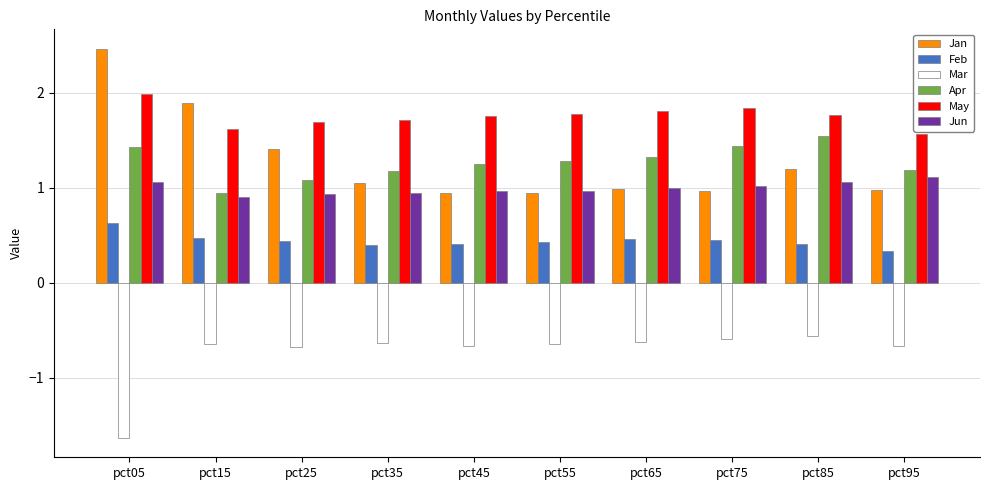

What is the difference between the highest and lowest values at pct35?

2.3